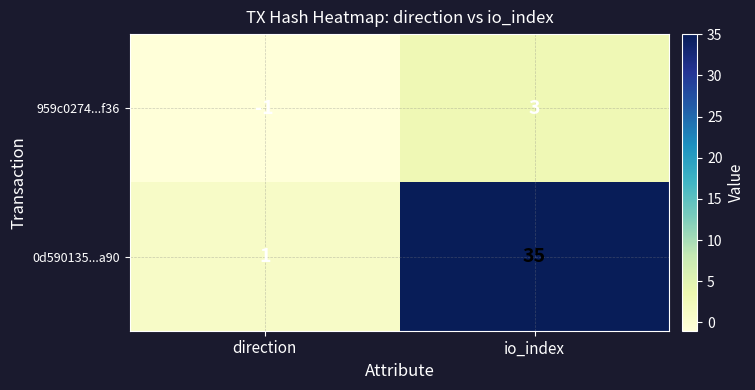

Reading left to right, extract all data points from this chart.

959c0274...f36: direction=-1	io_index=3
0d590135...a90: direction=1	io_index=35